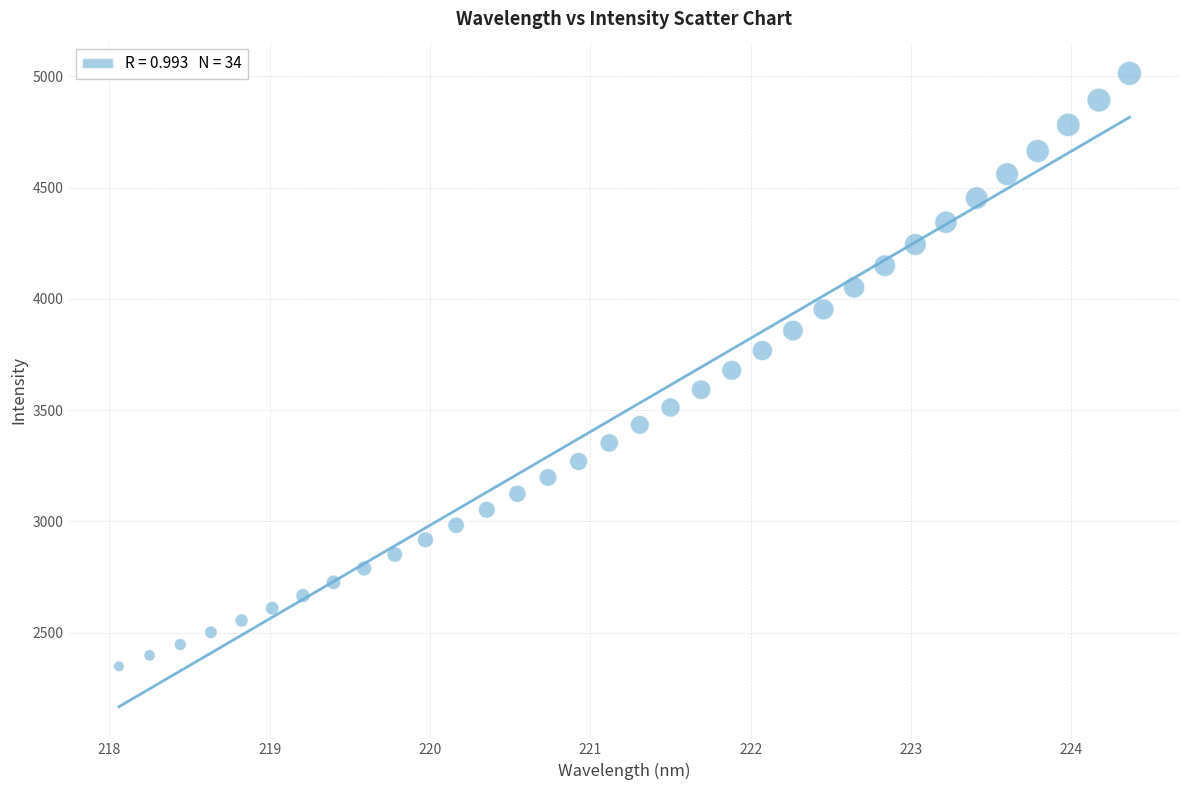

What is the range of Y values (max minus min)?

2665.0